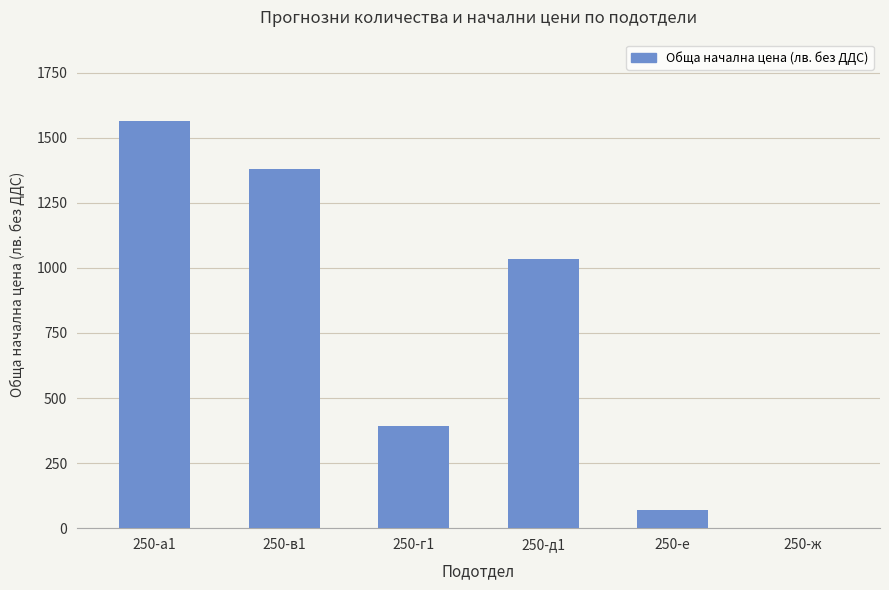

How many data points does each series have?

6